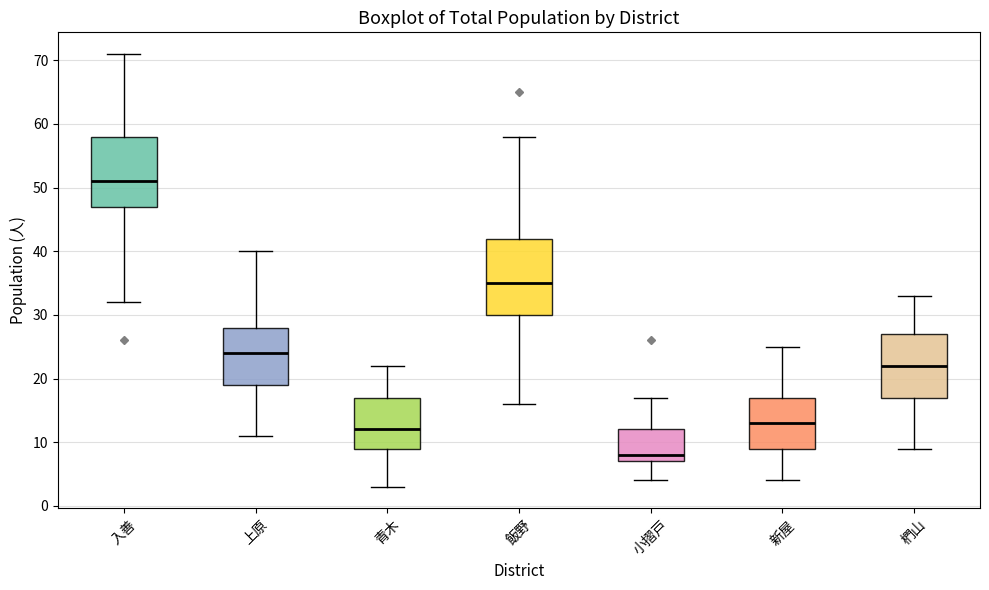

Reading left to right, transcribe this box plot: for each box, give where its median line is, the range the box spans, and where its two whiskers end, as read against the y-axis. The values are not printed on the chart, so give them approximately, as read against the axis.

入善: median 51, box 47 to 58, whiskers 32 to 71
上原: median 24, box 19 to 28, whiskers 11 to 40
青木: median 12, box 9 to 17, whiskers 3 to 22
飯野: median 35, box 30 to 42, whiskers 16 to 58
小摺戸: median 8, box 7 to 12, whiskers 4 to 17
新屋: median 13, box 9 to 17, whiskers 4 to 25
椚山: median 22, box 17 to 27, whiskers 9 to 33